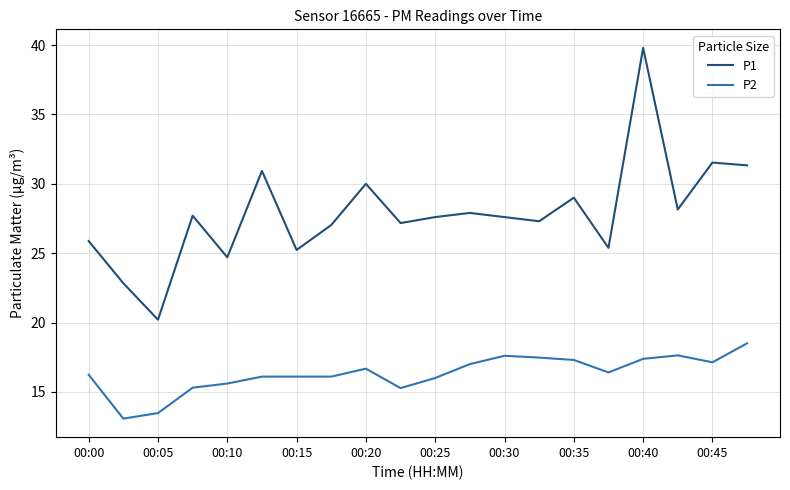

True or false: P1 and P2 intersect in this chart.

False